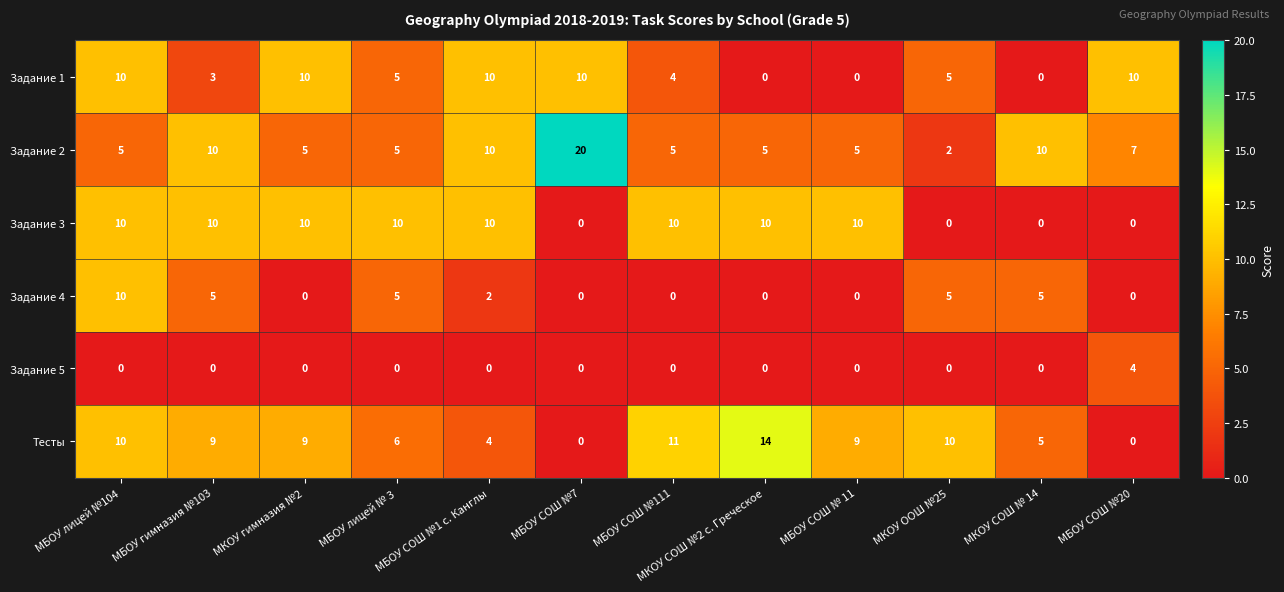

What is the spread (max minus min) of values at МБОУ СОШ № 11?

10